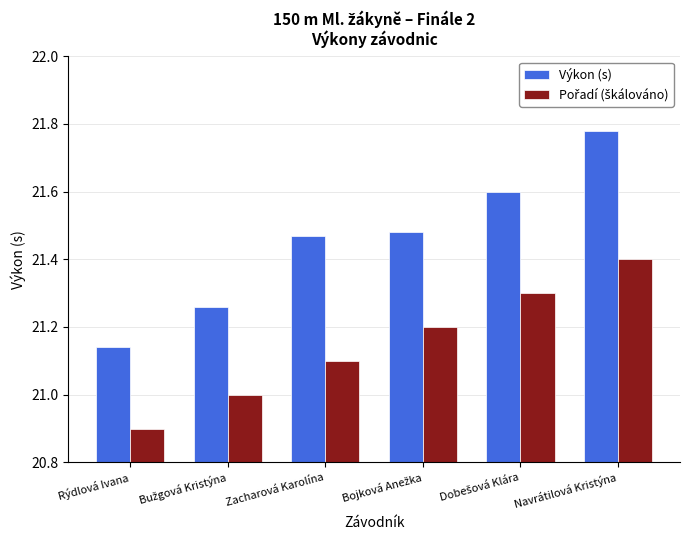

What is the difference between the second highest and minimum values in the Výkon (s) series?

0.5